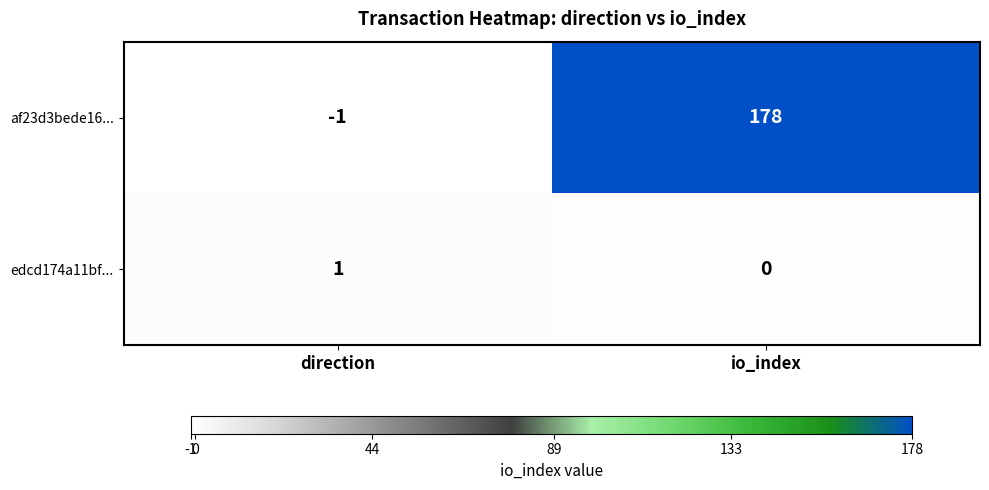

Reading left to right, transcribe all the data shown in this chart.

af23d3bede16...: direction=-1	io_index=178
edcd174a11bf...: direction=1	io_index=0